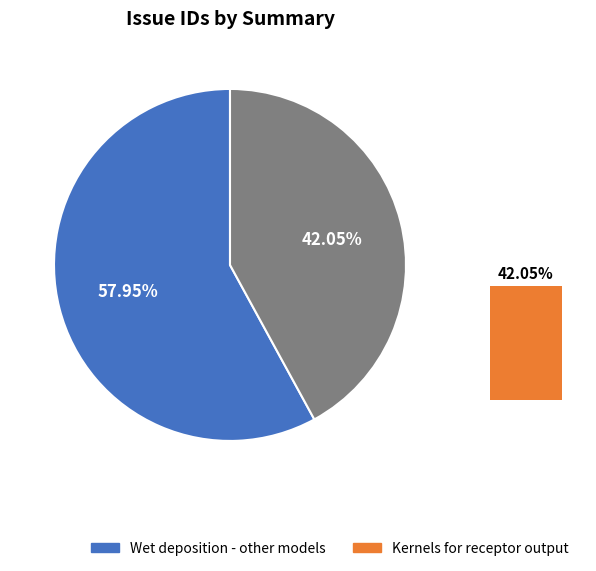

What is the smallest slice in the pie chart?

Kernels for receptor output